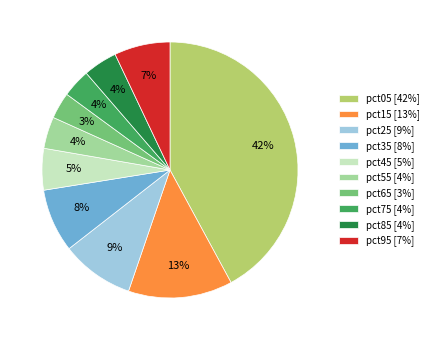

Does any single category account for the majority?

No